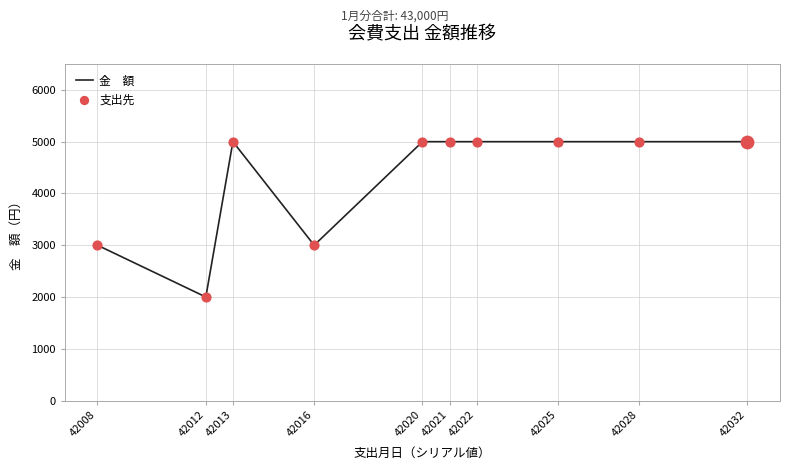

What is the ratio of the value at 42012 to the value at 42022?

0.4